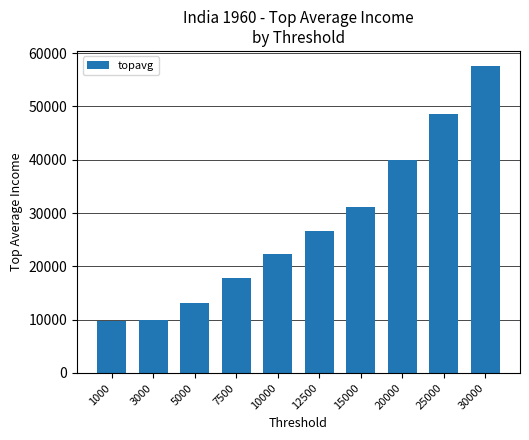

What is the smallest value displayed?

9717.3